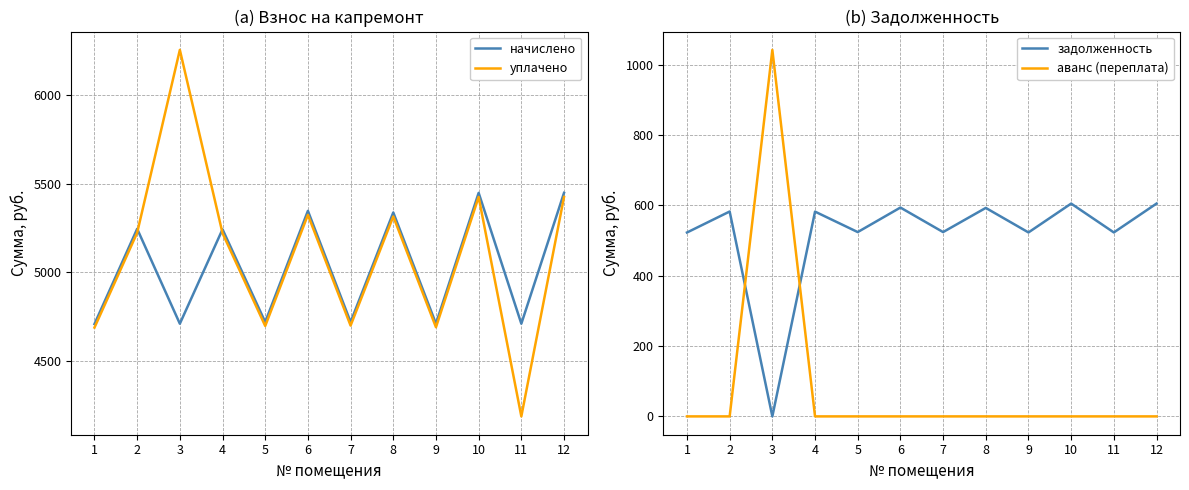

Reading left to right, what are all the values shown in this chart?

начислено: 4707.4	5244.9	4709.3	5242.1	4718.6	5346.4	4718.6	5337.3	4709.3	5448.1	4709.3	5448.1
уплачено: 4687.6	5222.8	6255.2	5220.0	4696.6	5323.9	4698.7	5314.7	4689.4	5425.1	4186.1	5425.1
задолженность: 523.0	582.8	0.0	582.5	524.3	594.0	524.3	593.0	523.3	605.3	523.3	605.3
аванс (переплата): 0.0	0.0	1042.5	0.0	0.0	0.0	0.0	0.0	0.0	0.0	0.0	0.0